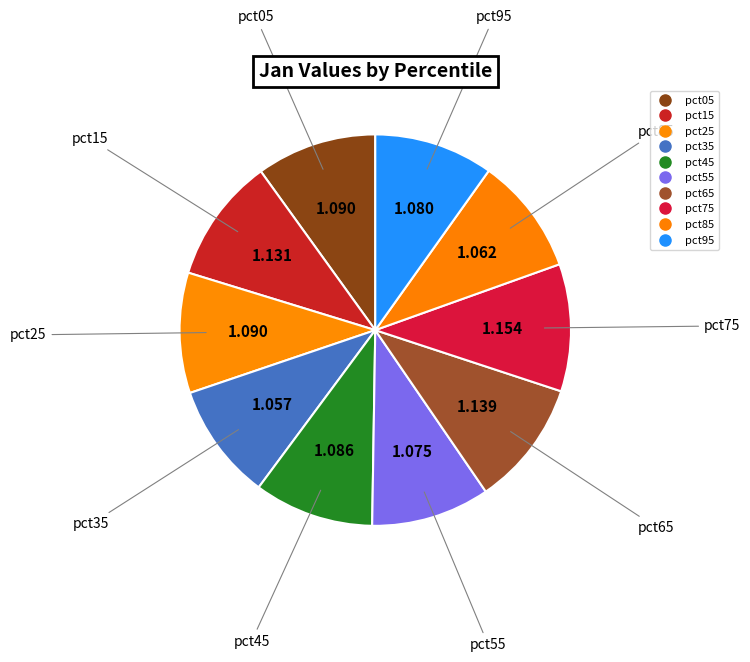

Is pct65 the majority of the pie?

No